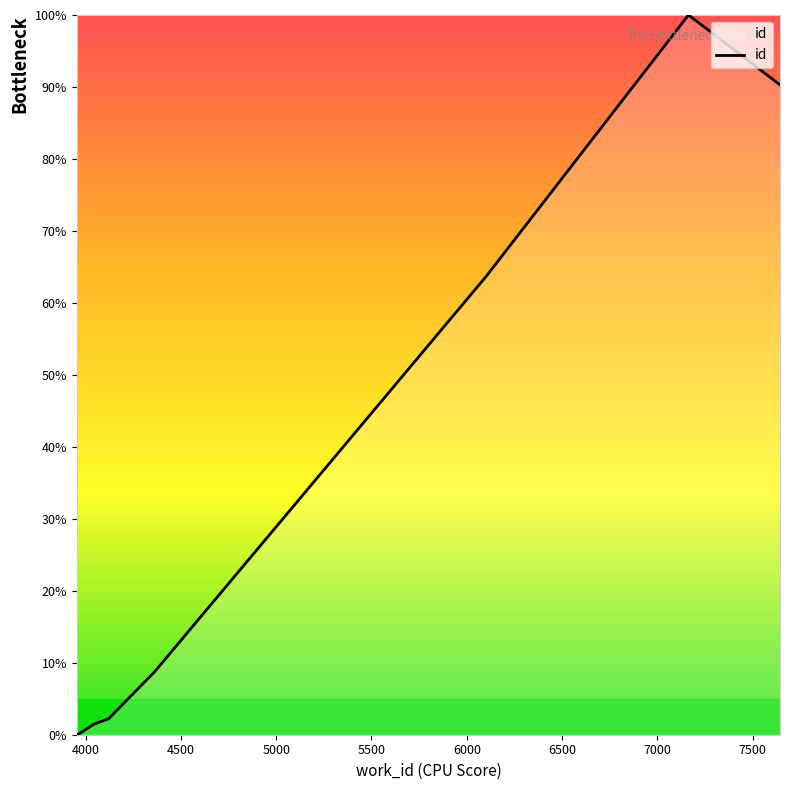

How many values are below 8?

5